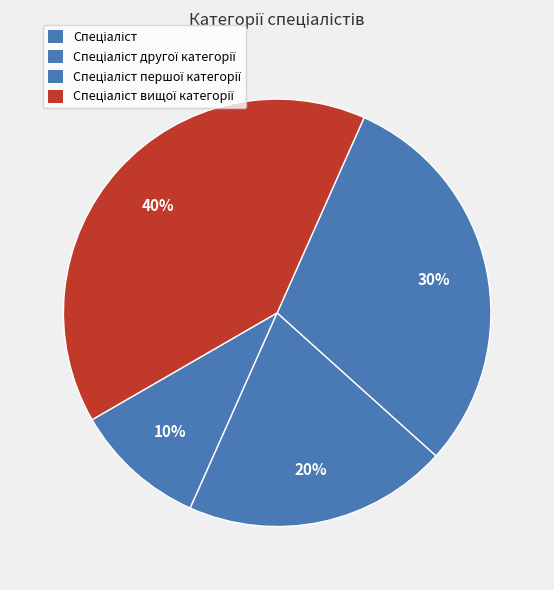

How many segments does this pie chart have?

4